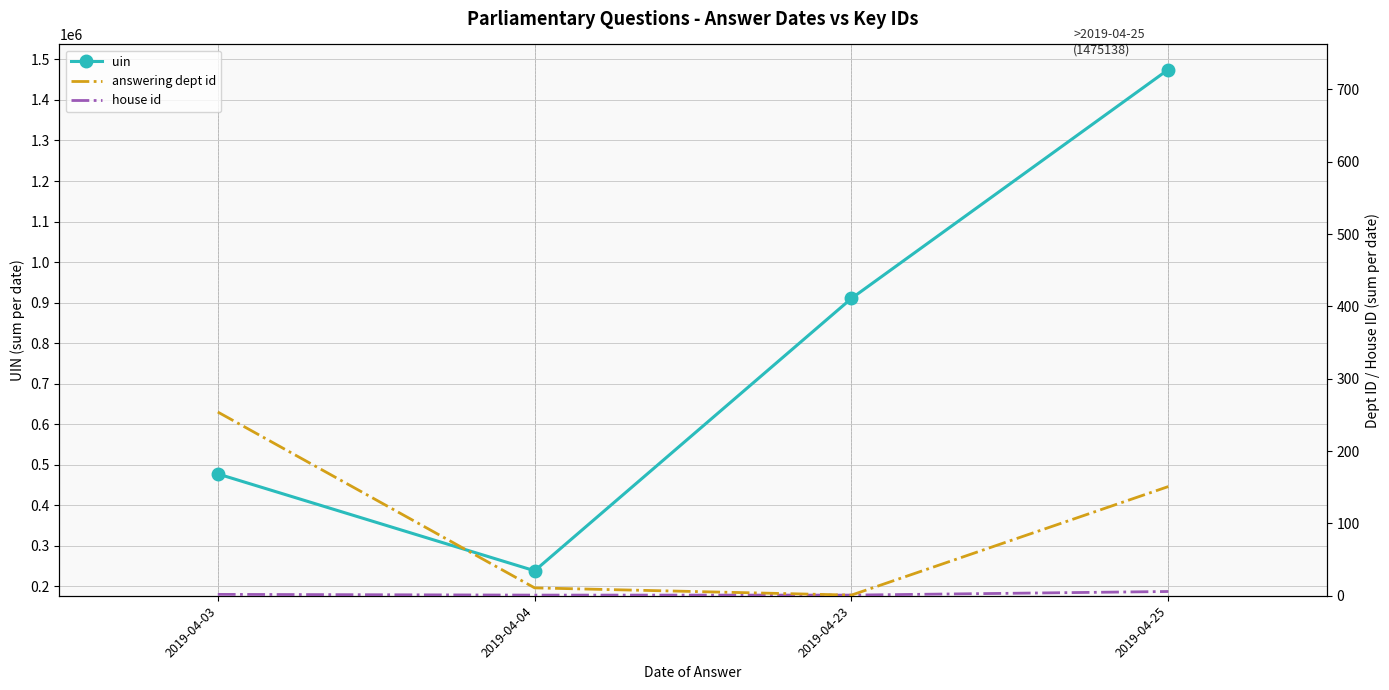

Which series has the largest range (max minus min)?

uin